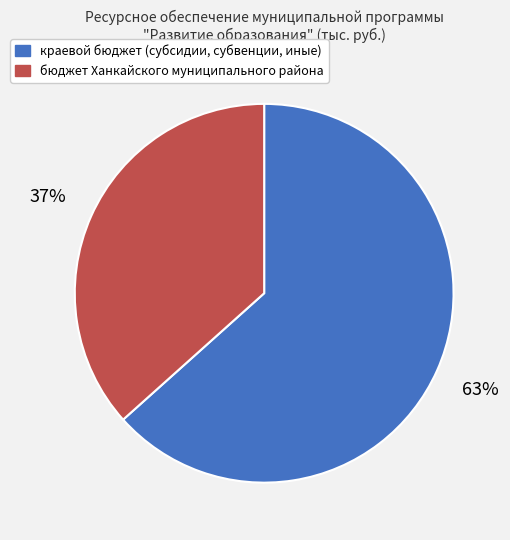

How many slices are in this pie chart?

2